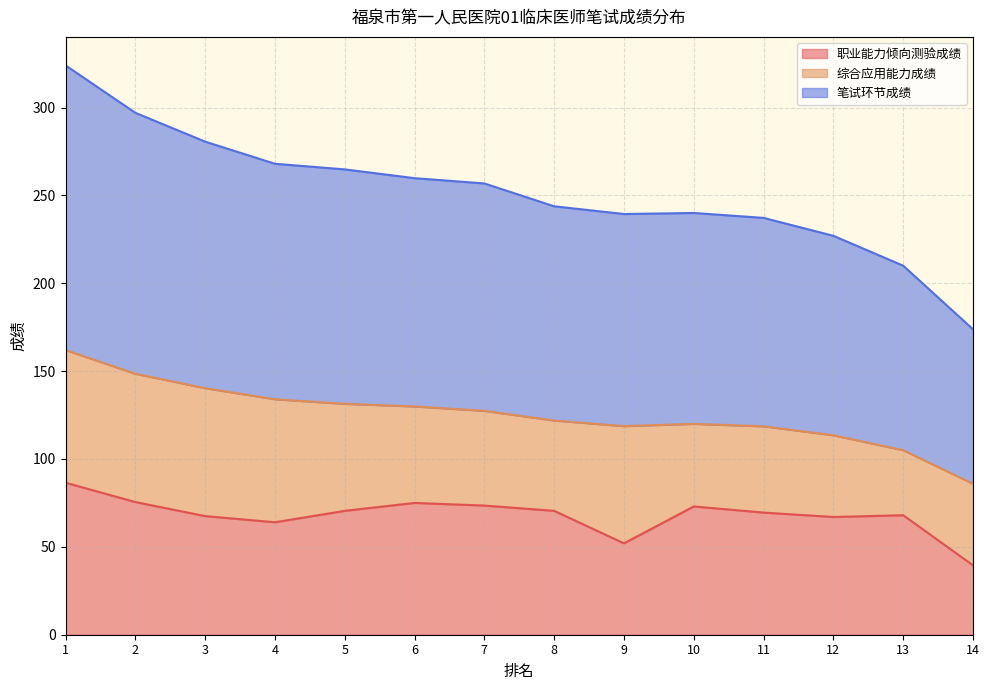

Where is 笔试环节成绩 nearest to the value 248?

8